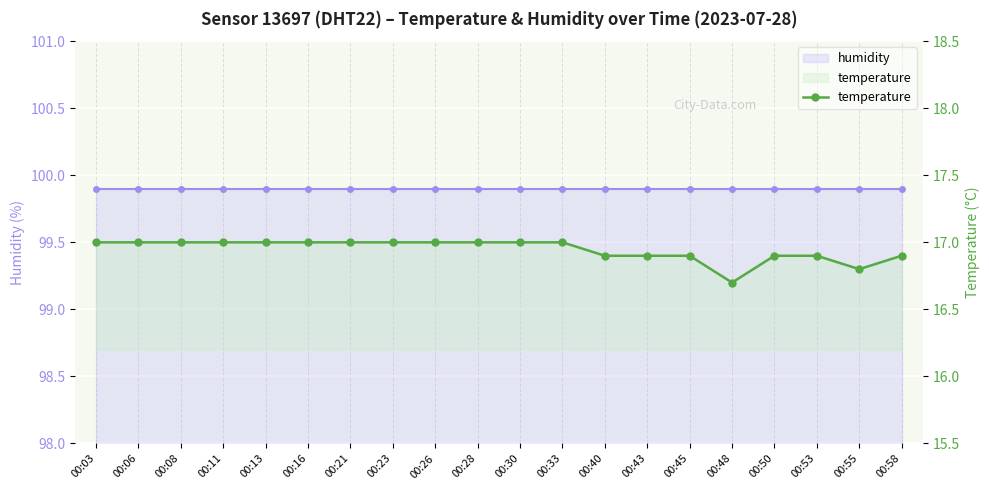

What is the value of the temperature point at the 12th from the left?

17.0